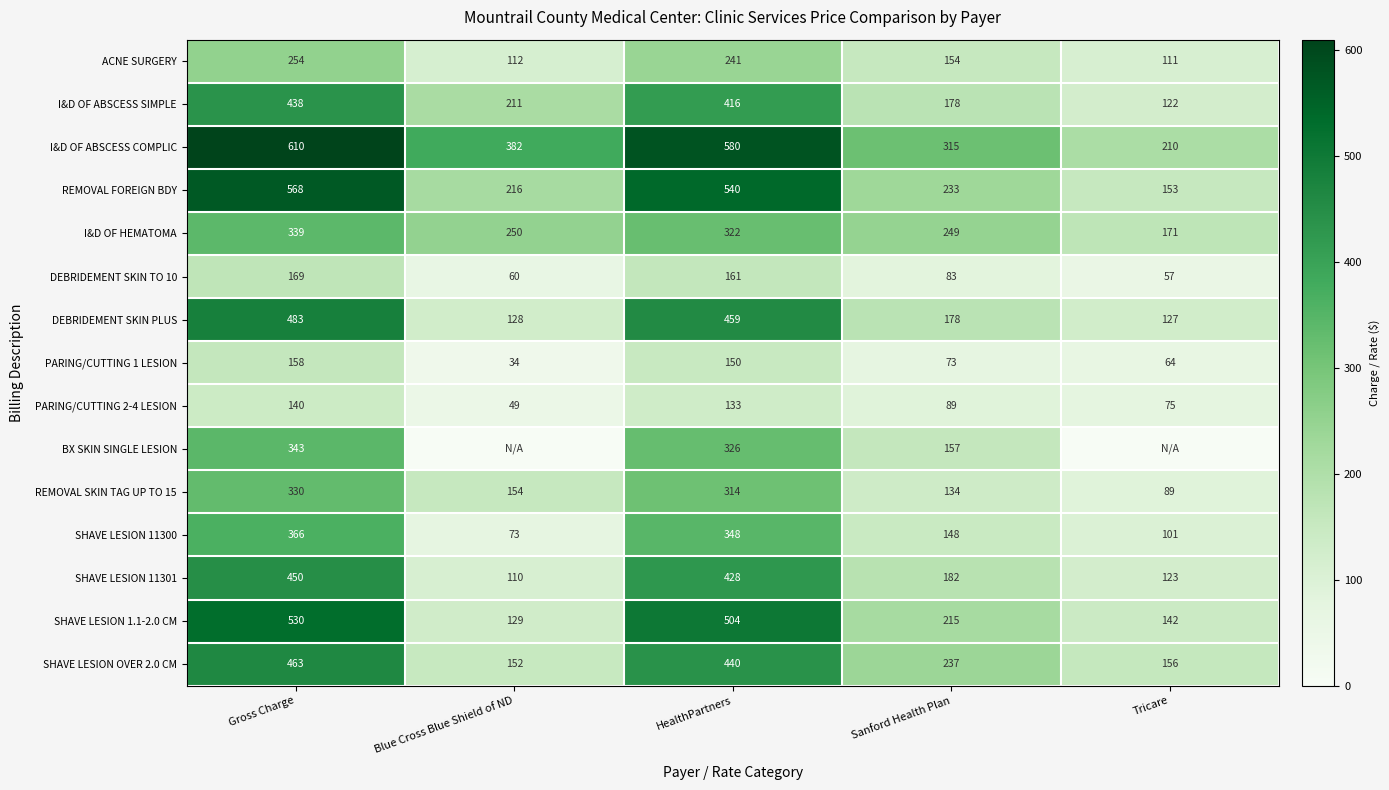

Rank the categories by SHAVE LESION OVER 2.0 CM value from highest to lowest.

Gross Charge, HealthPartners, Sanford Health Plan, Tricare, Blue Cross Blue Shield of ND